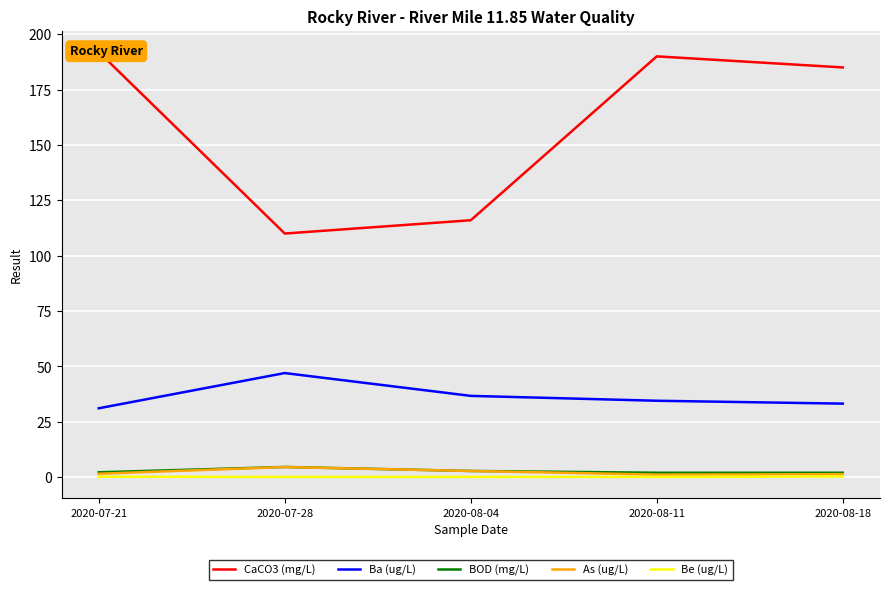

Which series has the largest total across all categories?

CaCO3 (mg/L)